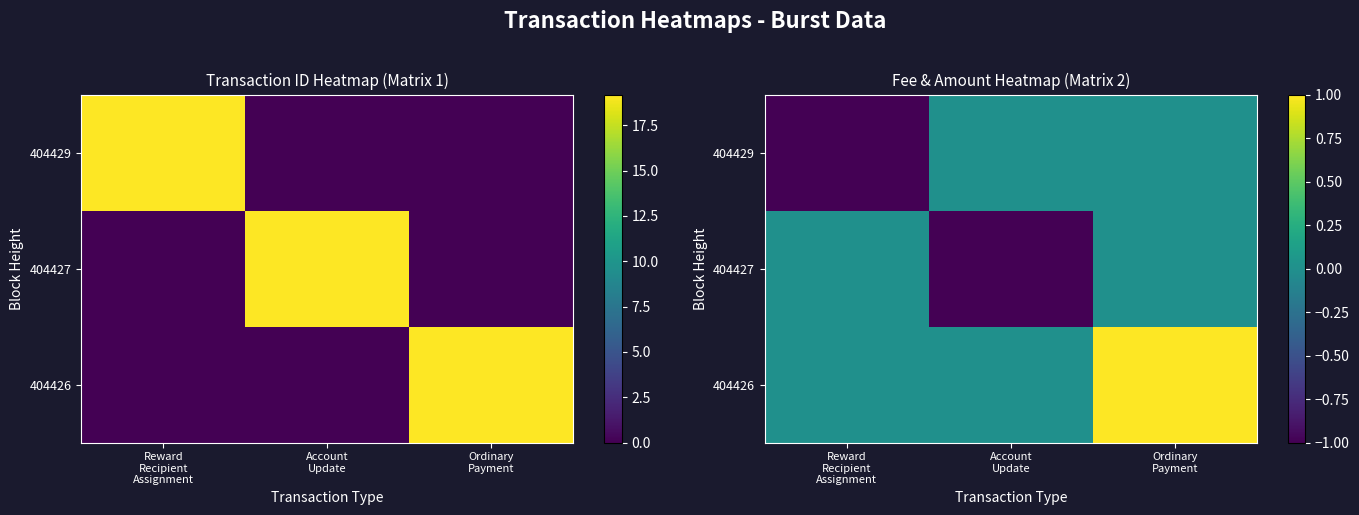

The value of 404427 at Reward Recipient Assignment is 1. True or false?

False